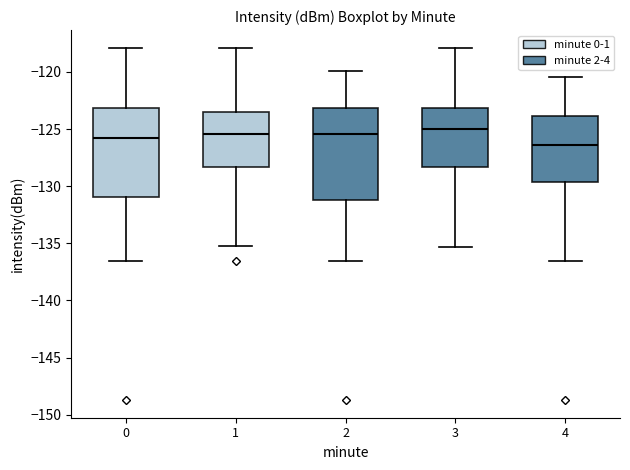

Reading left to right, read every box against the y-axis: the position of its median line, the range the box covers, and the ends of its whiskers. The values are not printed on the chart, so give them approximately, as read against the axis.

0: median -126.0, box -131.0 to -123.0, whiskers -136.5 to -118.0
1: median -125.5, box -128.5 to -123.5, whiskers -135.0 to -118.0
2: median -125.5, box -131.0 to -123.0, whiskers -136.5 to -120.0
3: median -125.0, box -128.5 to -123.0, whiskers -135.5 to -118.0
4: median -126.5, box -129.5 to -124.0, whiskers -136.5 to -120.5